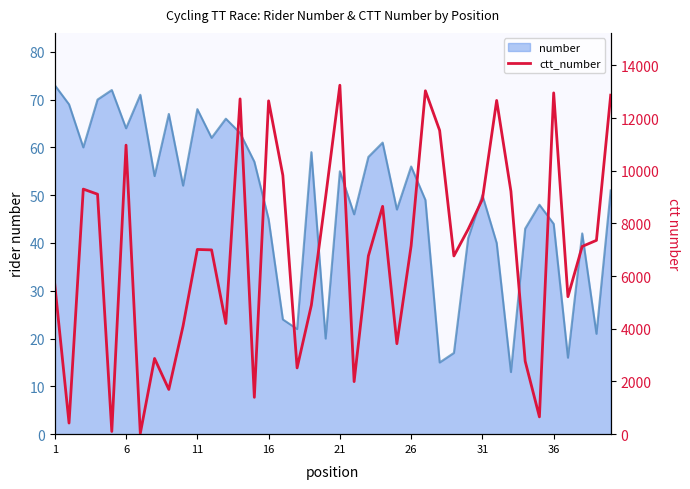

What is the greatest value displayed?

13248